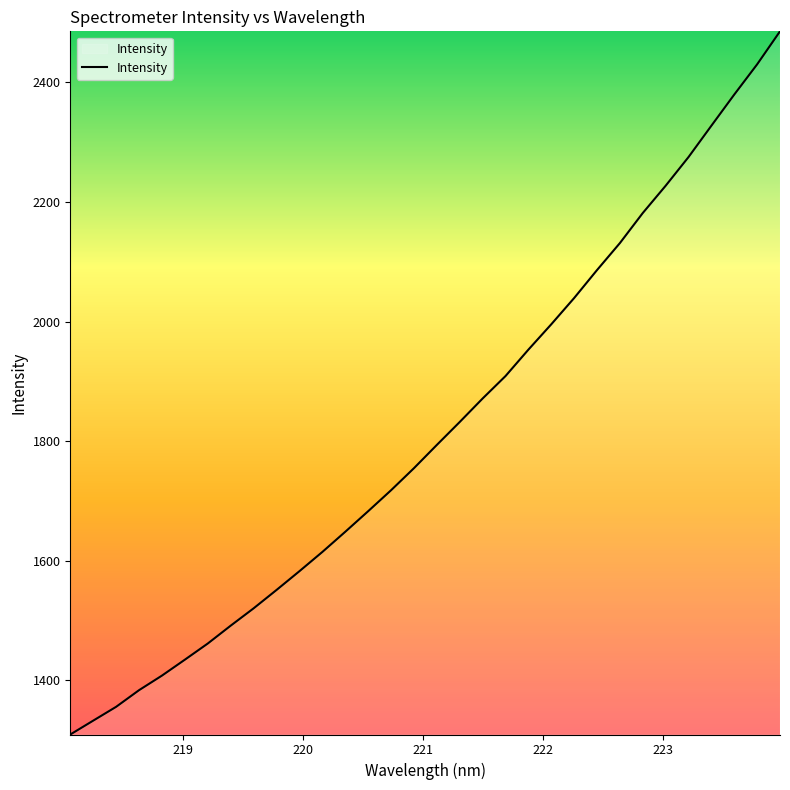

What is the maximum value shown in the chart?

2485.5